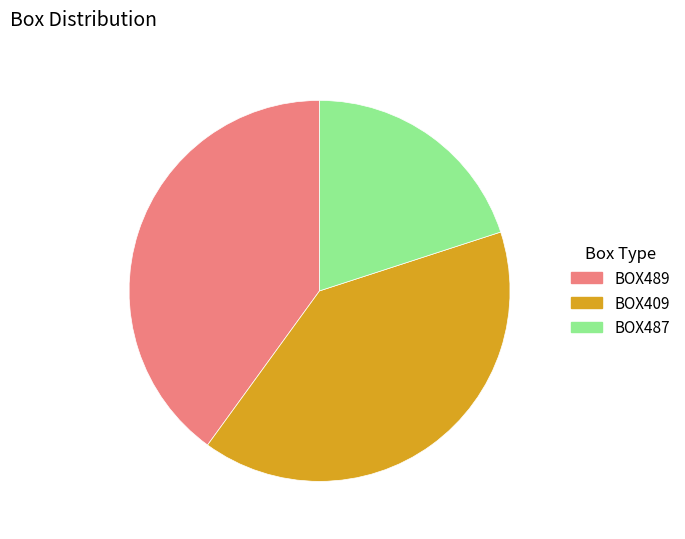

Does any single category account for the majority?

No